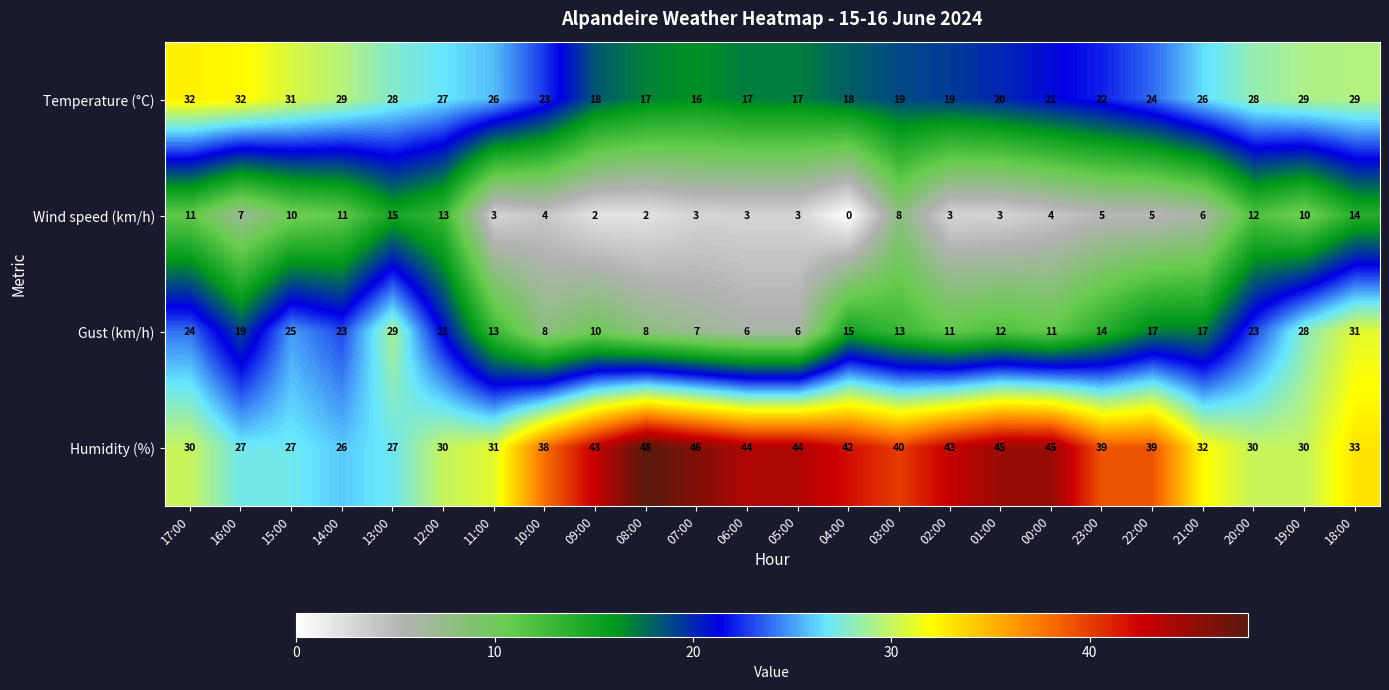

Rank the series by their maximum value, from lowest to highest.

Wind speed (km/h), Gust (km/h), Temperature (°C), Humidity (%)